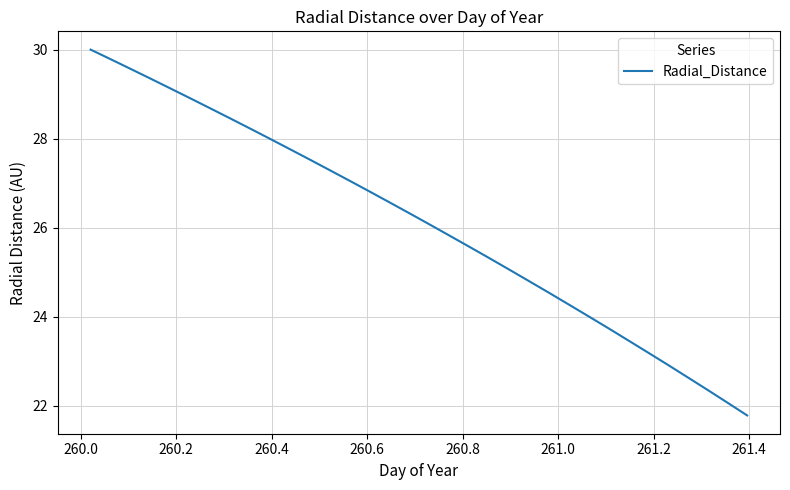

How many categories are shown in the chart?

34